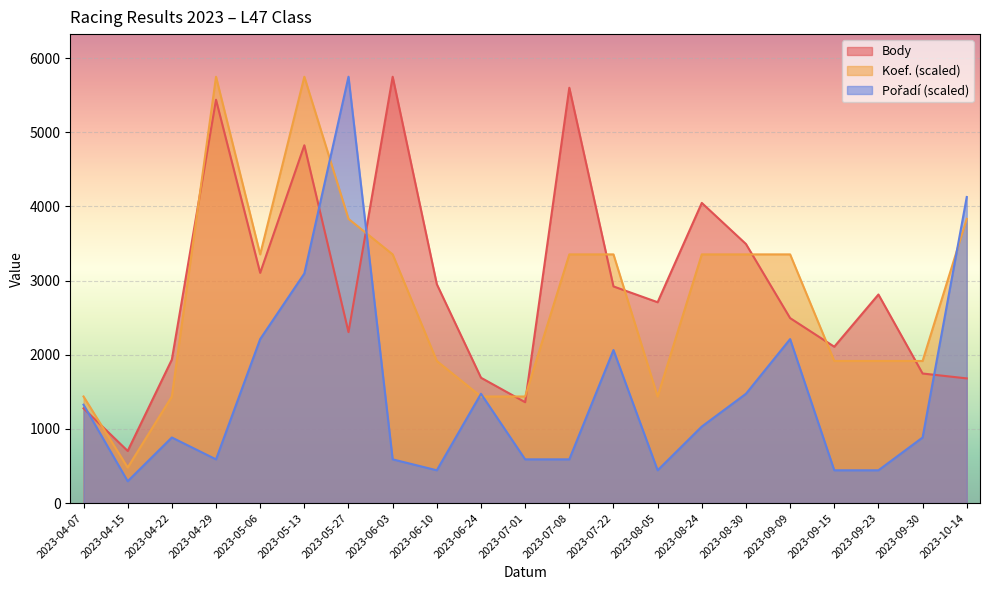

What is the label of the 6th point from the right?

2023-08-30